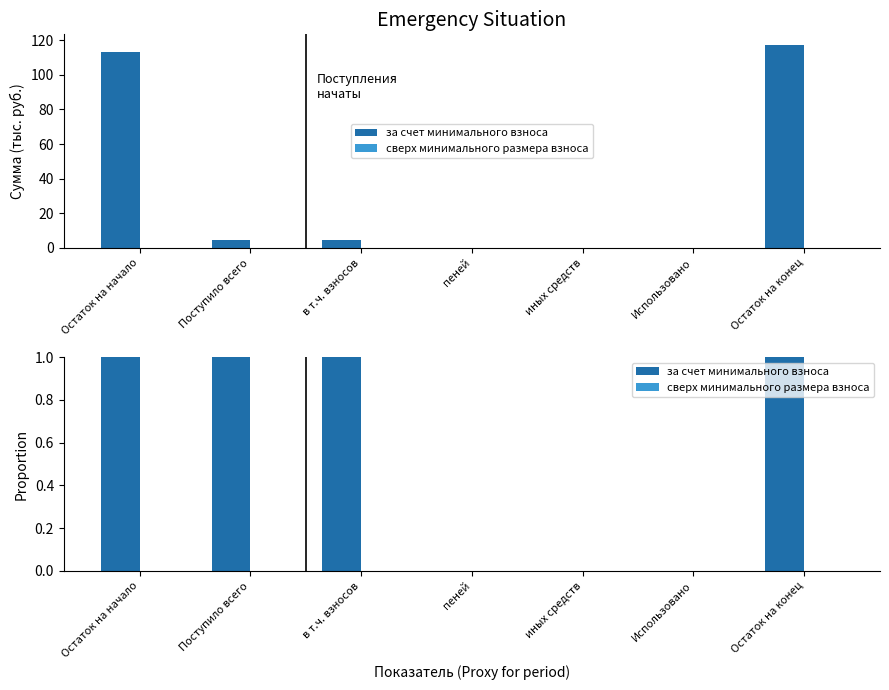

What is the highest value of the за счет минимального взноса series?

1